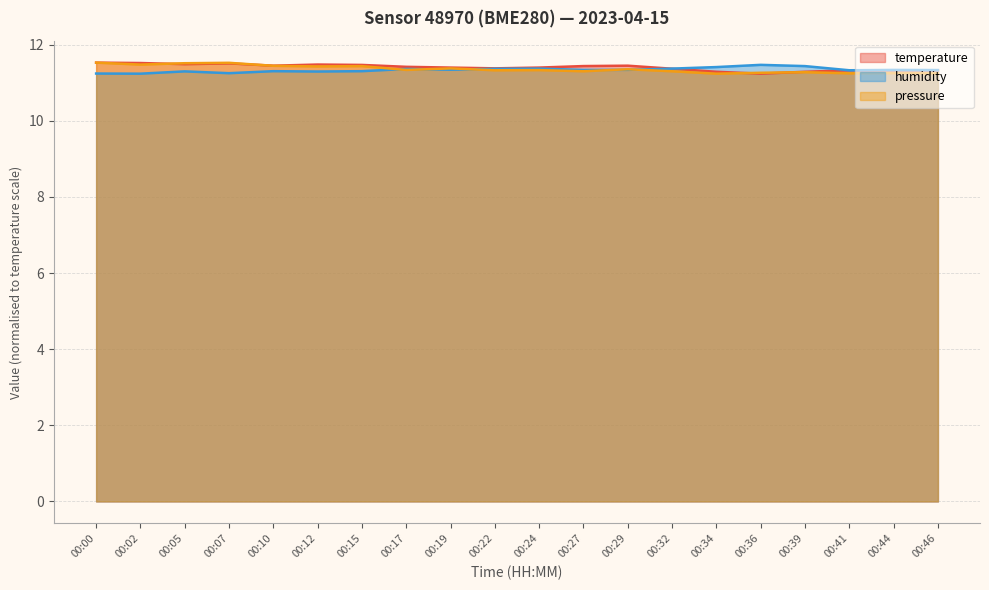

Reading left to right, list all the values displayed in this chart.

temperature: 00:00=11.5	00:02=11.5	00:05=11.5	00:07=11.5	00:10=11.4	00:12=11.5	00:15=11.5	00:17=11.4	00:19=11.4	00:22=11.4	00:24=11.4	00:27=11.4	00:29=11.4	00:32=11.4	00:34=11.3	00:36=11.2	00:39=11.3	00:41=11.3	00:44=11.3	00:46=11.3
humidity: 00:00=11.2	00:02=11.2	00:05=11.3	00:07=11.3	00:10=11.3	00:12=11.3	00:15=11.3	00:17=11.4	00:19=11.3	00:22=11.4	00:24=11.4	00:27=11.3	00:29=11.3	00:32=11.4	00:34=11.4	00:36=11.5	00:39=11.4	00:41=11.3	00:44=11.3	00:46=11.3
pressure_norm: 00:00=11.5	00:02=11.5	00:05=11.5	00:07=11.5	00:10=11.4	00:12=11.4	00:15=11.4	00:17=11.3	00:19=11.4	00:22=11.3	00:24=11.3	00:27=11.3	00:29=11.4	00:32=11.3	00:34=11.2	00:36=11.3	00:39=11.3	00:41=11.2	00:44=11.3	00:46=11.2